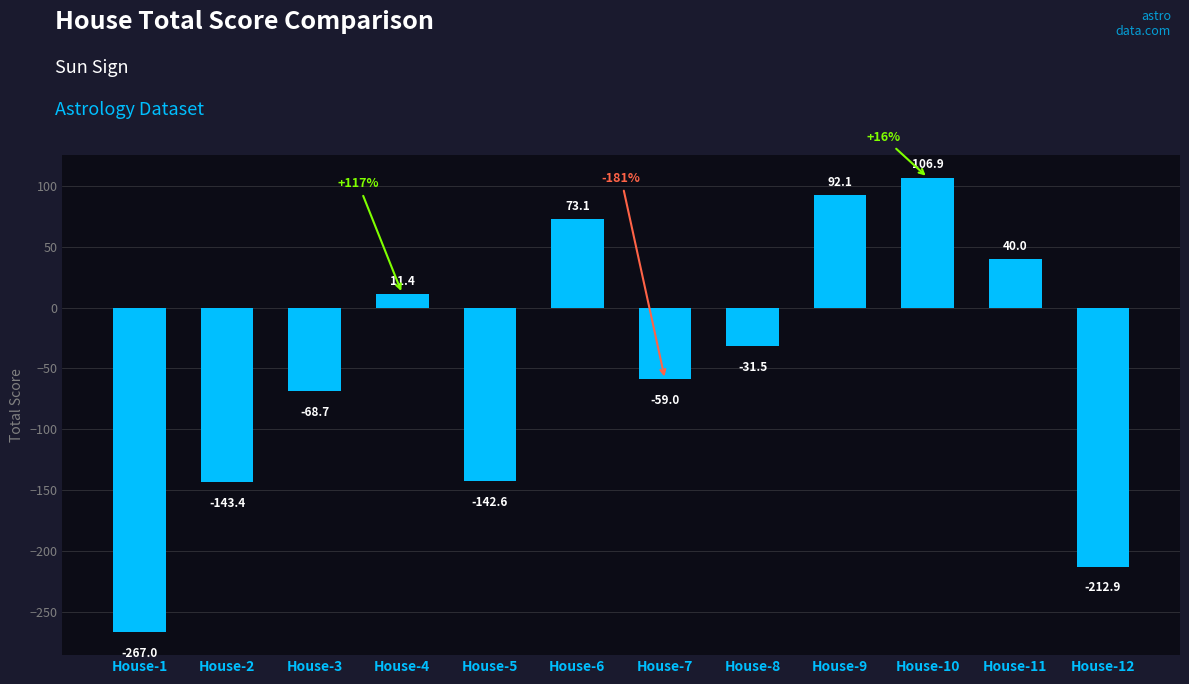

Reading left to right, list all the values displayed in this chart.

-267.0	-143.4	-68.7	11.4	-142.6	73.1	-59.0	-31.5	92.1	106.9	40.0	-212.9